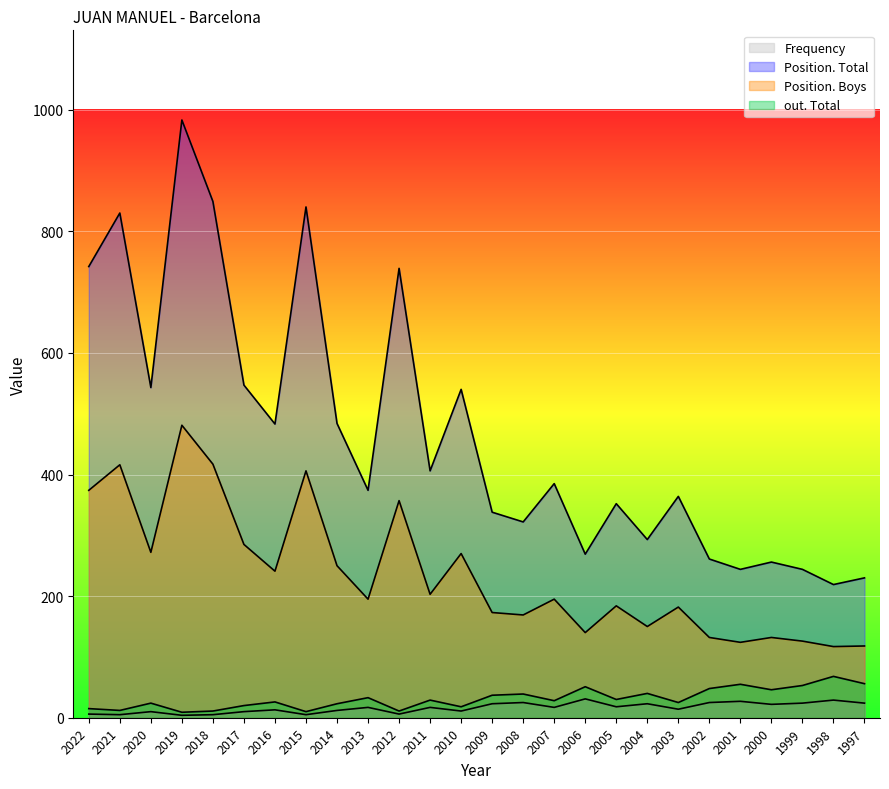

Count the number of categories in the chart.

26